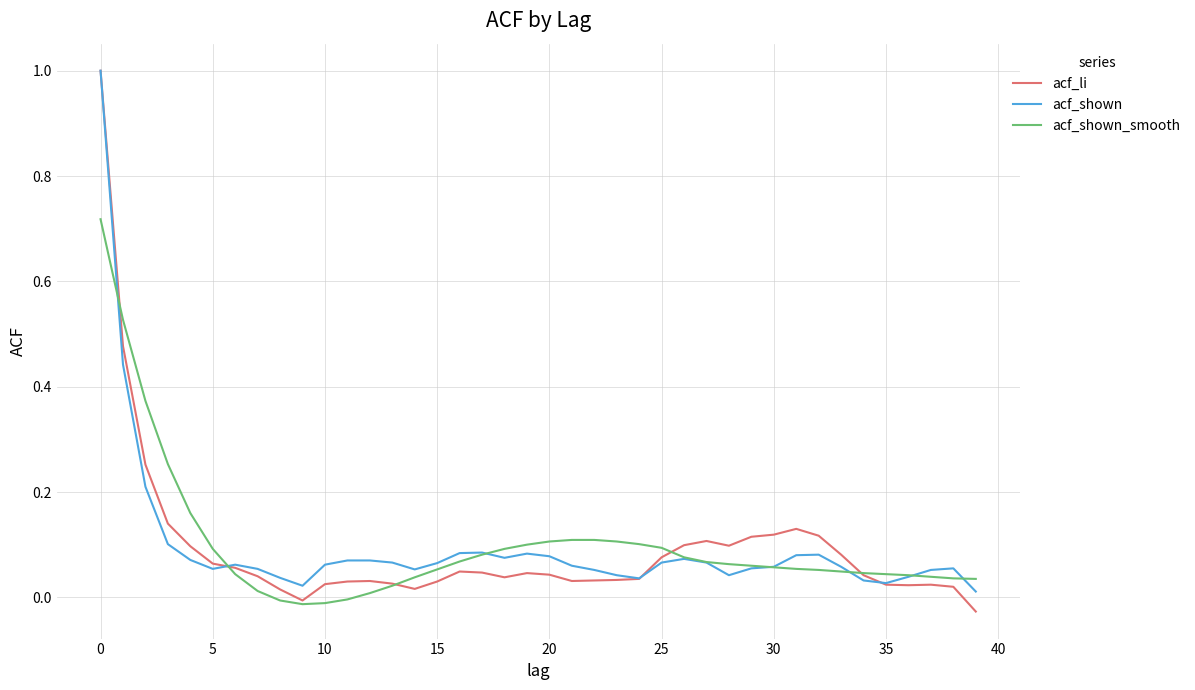

Does the chart display data point markers on the line(s)?

No